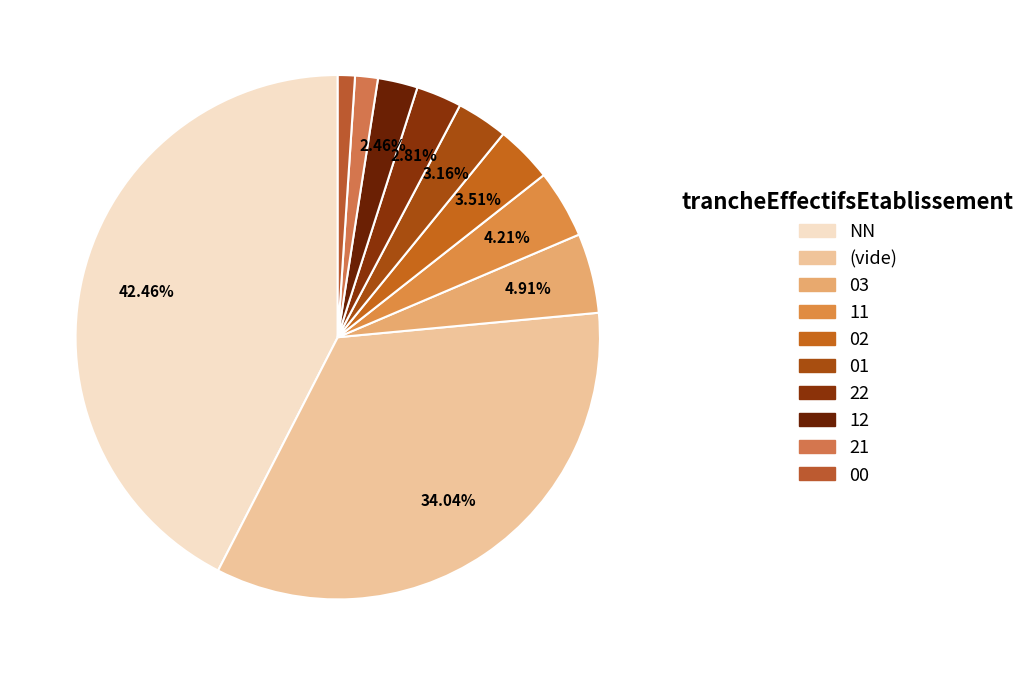

Does any single category account for the majority?

No